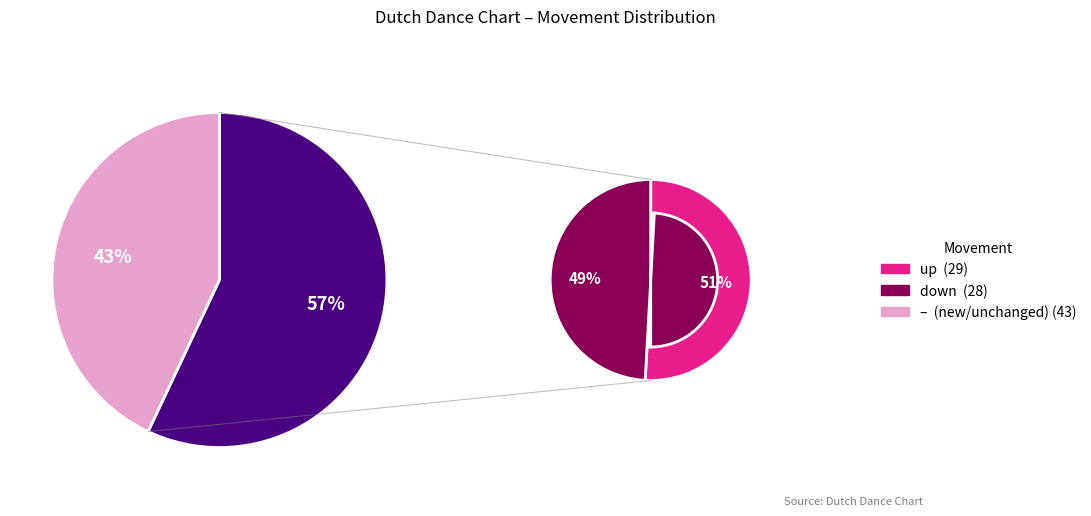

To the nearest percent, what percentage of the pie is up?

29%